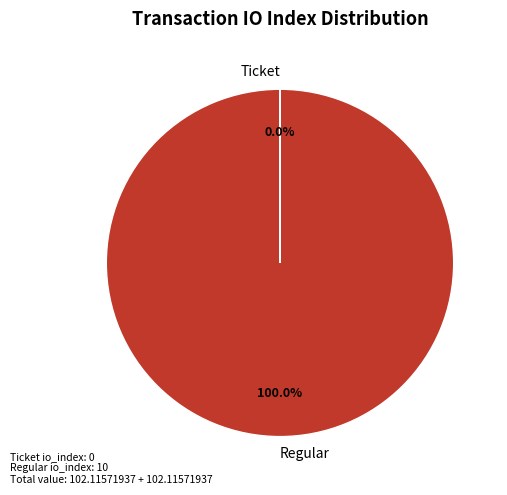

Which category accounts for the majority?

Regular